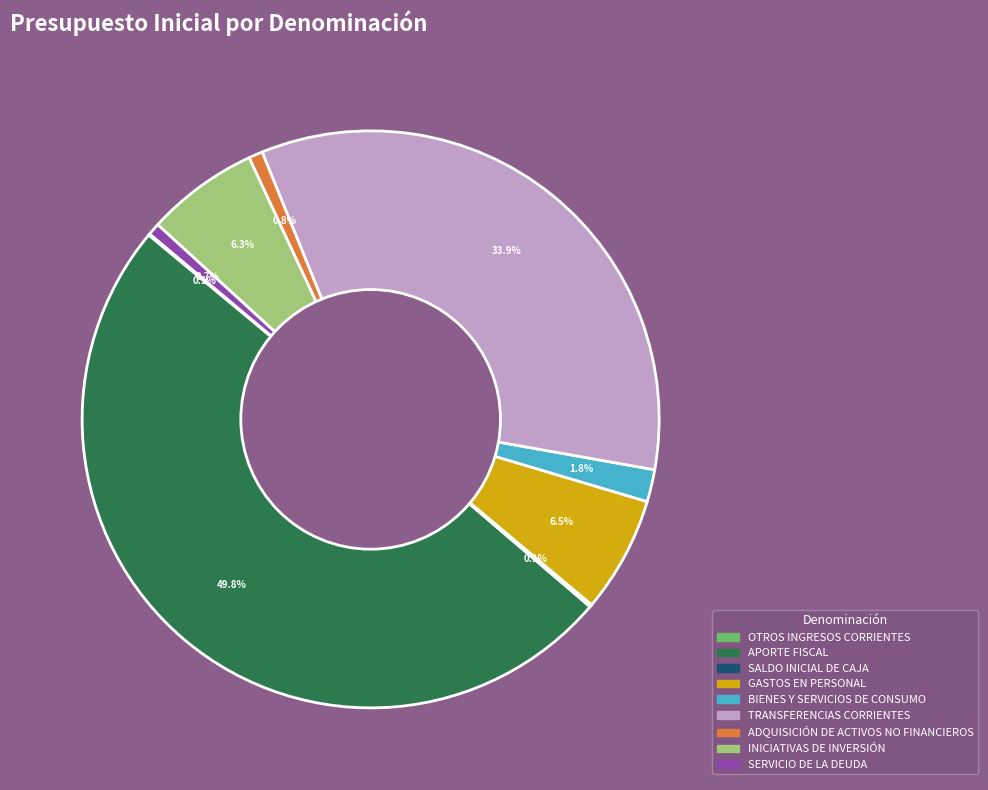

Does BIENES Y SERVICIOS DE CONSUMO account for over 50% of the chart?

No